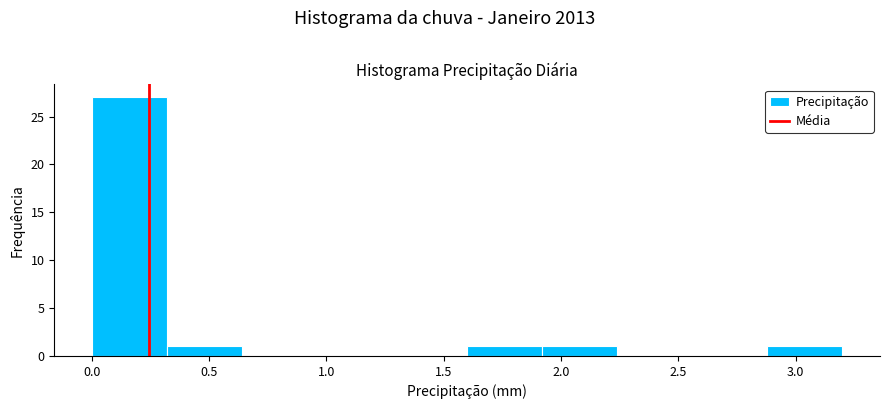

Reading left to right, transcribe this chart: for each bar, give the range it covers on the x-axis and its height. Neither the bar edges nor the heights are printed on the chart, so give them approximately, as read against the axes.

0.00 to 0.32: 27
0.32 to 0.64: 1
0.64 to 0.96: 0
0.96 to 1.28: 0
1.28 to 1.60: 0
1.60 to 1.92: 1
1.92 to 2.24: 1
2.24 to 2.56: 0
2.56 to 2.88: 0
2.88 to 3.20: 1